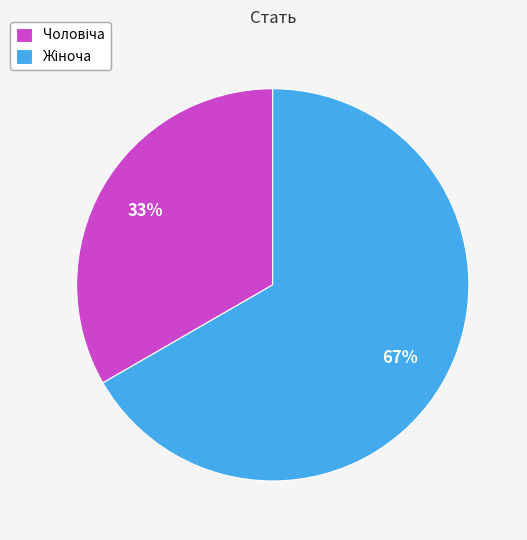

To the nearest percent, what is the average slice percentage?

50%